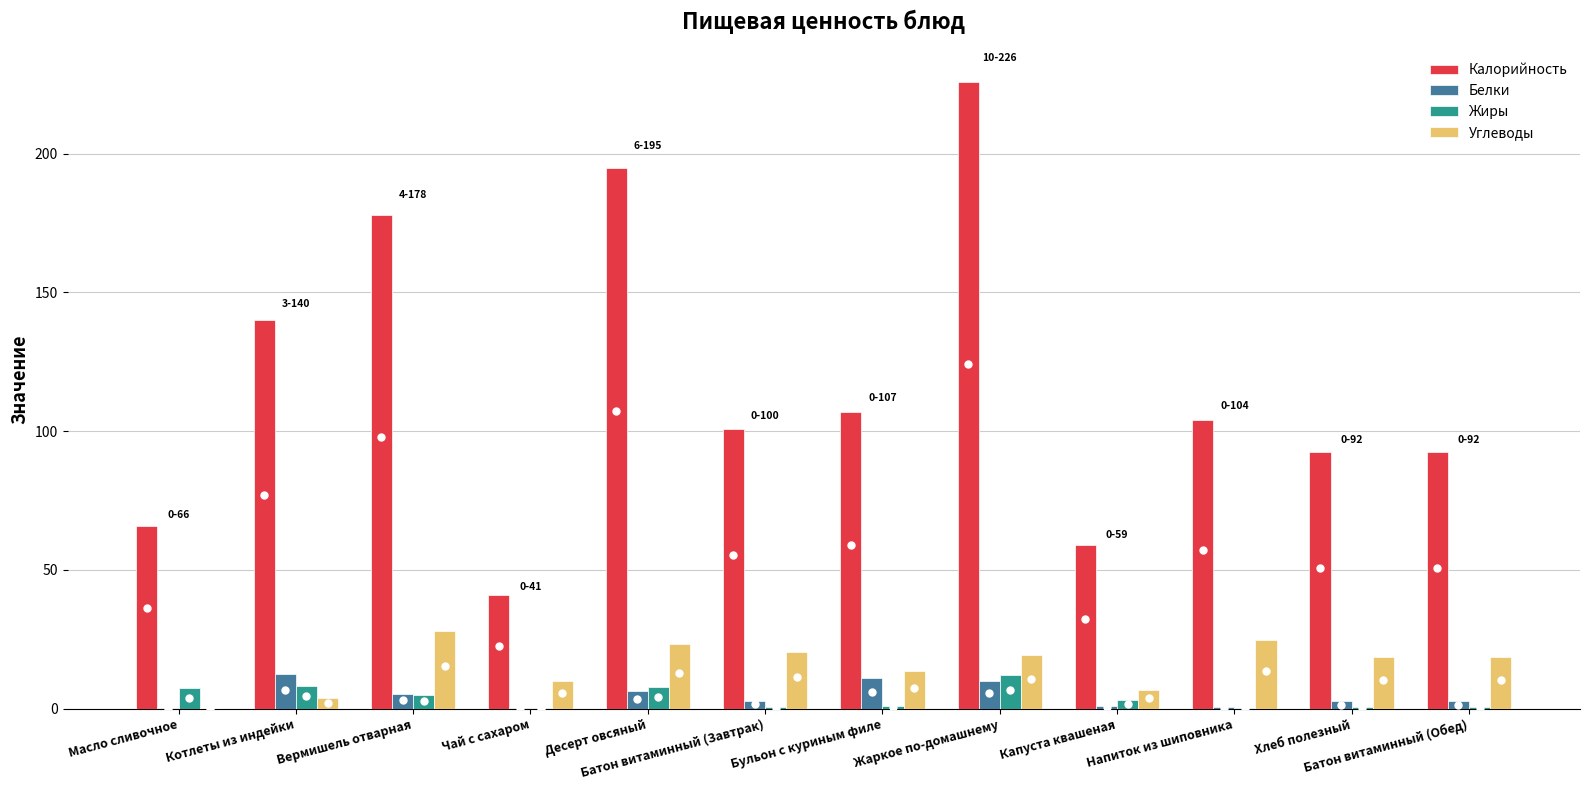

What is the difference between the Углеводы values at Батон витаминный (Завтрак) and Масло сливочное?

20.4